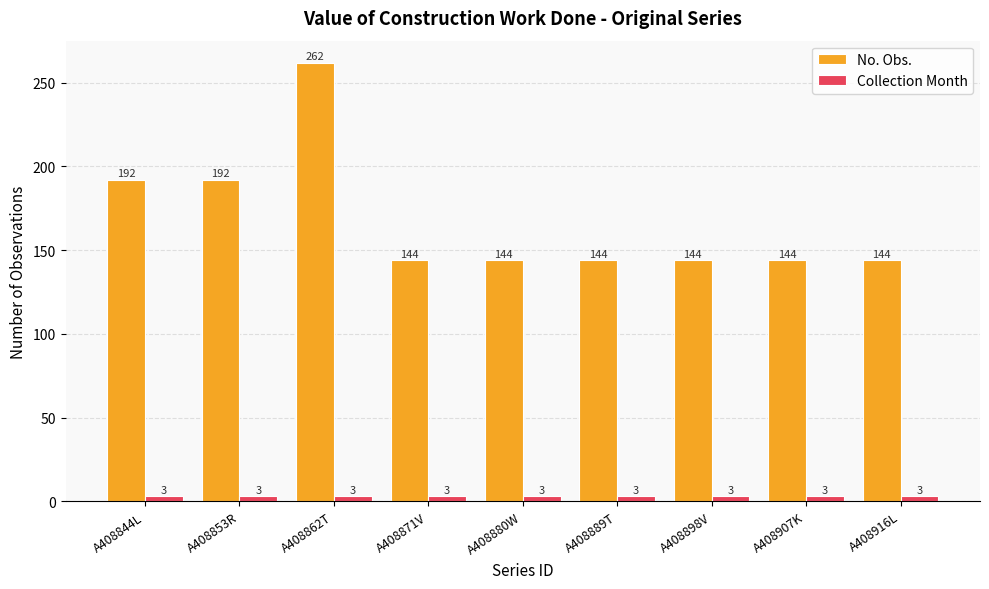

Which series has the widest spread of values?

No. Obs.